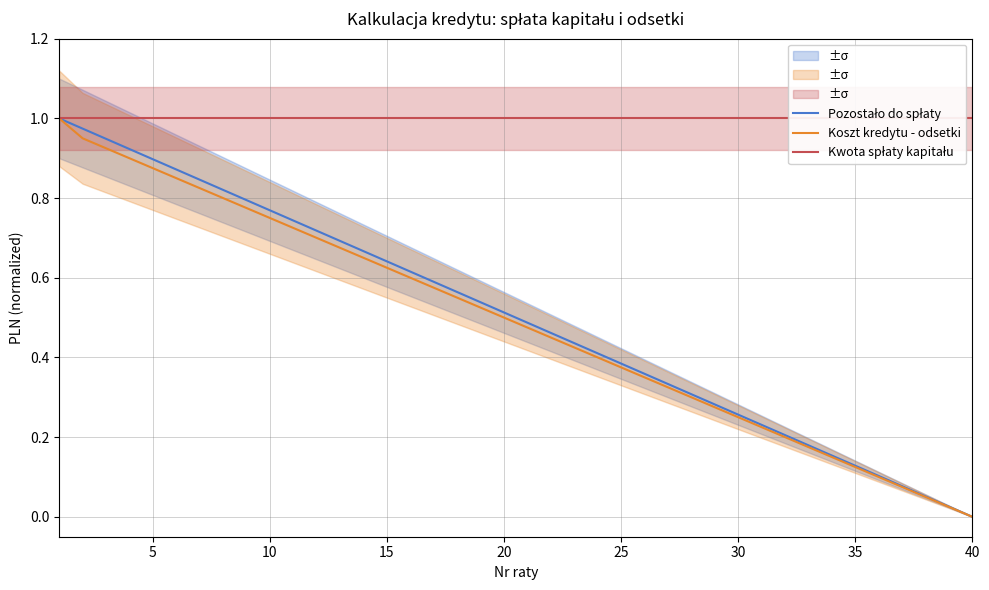

Reading left to right, extract all data points from this chart.

Pozostało do spłaty: 1.0	1.0	0.9	0.9	0.9	0.9	0.8	0.8	0.8	0.8	0.7	0.7	0.7	0.7	0.6	0.6	0.6	0.6	0.5	0.5	0.5	0.5	0.4	0.4	0.4	0.4	0.3	0.3	0.3	0.3	0.2	0.2	0.2	0.2	0.1	0.1	0.1	0.1	0.0	0.0
Koszt kredytu - odsetki: 1.0	0.9	0.9	0.9	0.9	0.8	0.8	0.8	0.8	0.8	0.7	0.7	0.7	0.7	0.6	0.6	0.6	0.6	0.5	0.5	0.5	0.5	0.4	0.4	0.4	0.3	0.3	0.3	0.3	0.2	0.2	0.2	0.2	0.1	0.1	0.1	0.1	0.1	0.0	0.0
Kwota spłaty kapitału: 1.0	1.0	1.0	1.0	1.0	1.0	1.0	1.0	1.0	1.0	1.0	1.0	1.0	1.0	1.0	1.0	1.0	1.0	1.0	1.0	1.0	1.0	1.0	1.0	1.0	1.0	1.0	1.0	1.0	1.0	1.0	1.0	1.0	1.0	1.0	1.0	1.0	1.0	1.0	1.0